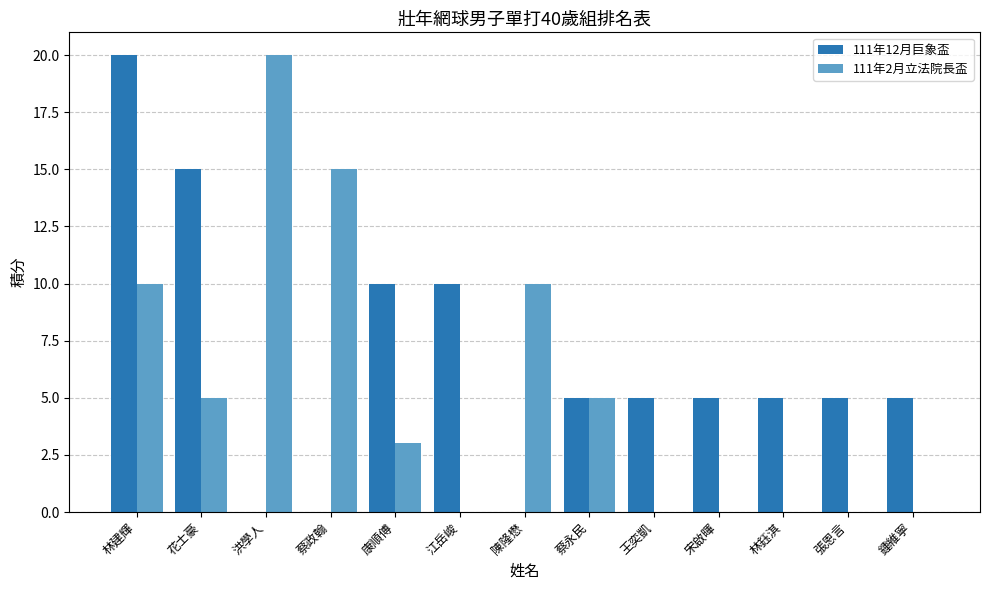

How many series are shown in this chart?

2